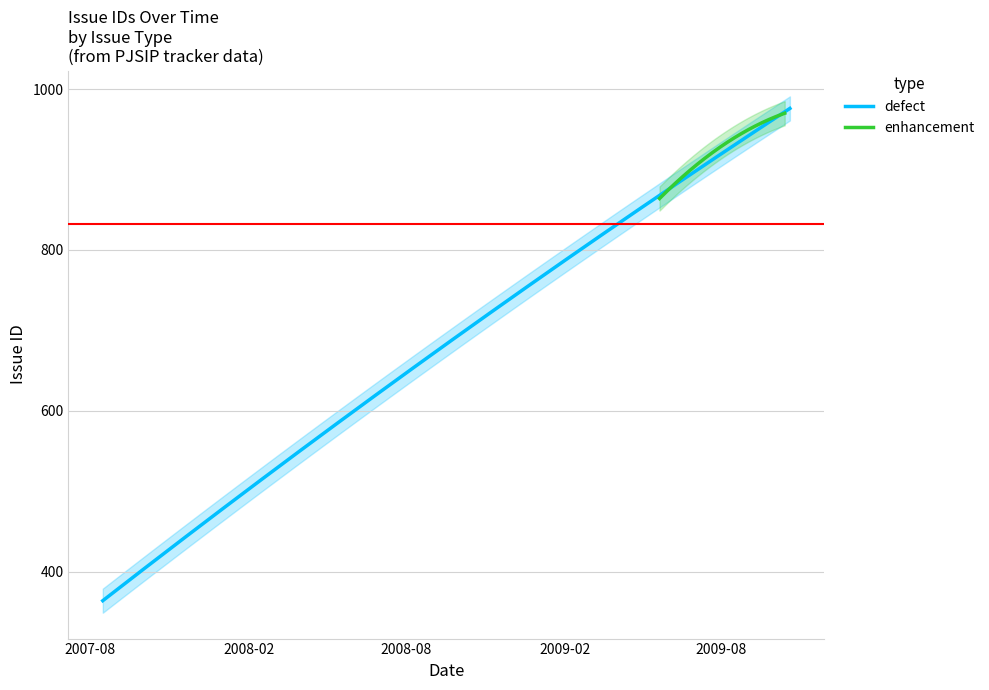

What is the total value across all series at 1?

1818